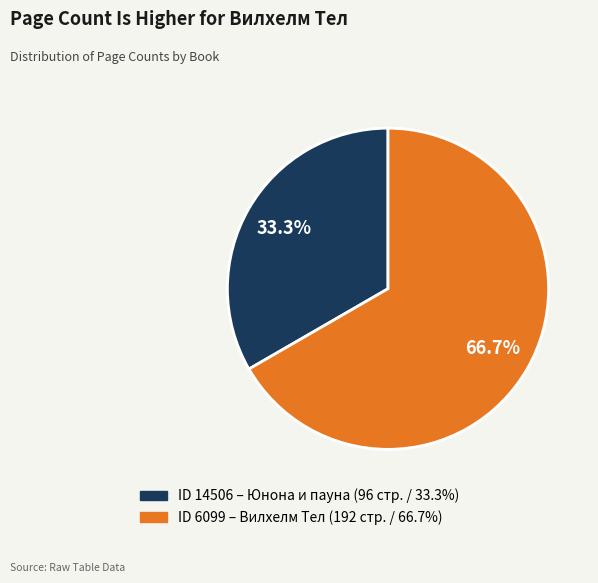

Is there any slice that represents more than half of the pie?

Yes